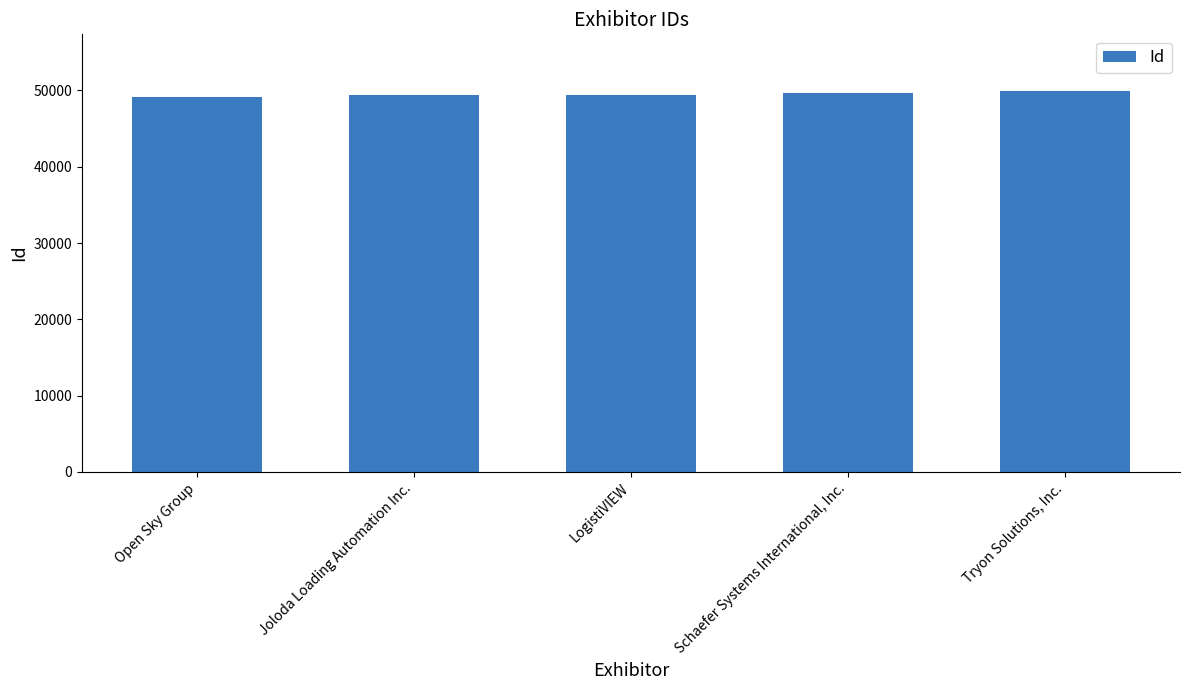

What is the ratio of the value at Tryon Solutions, Inc. to the value at Schaefer Systems International, Inc.?

1.0